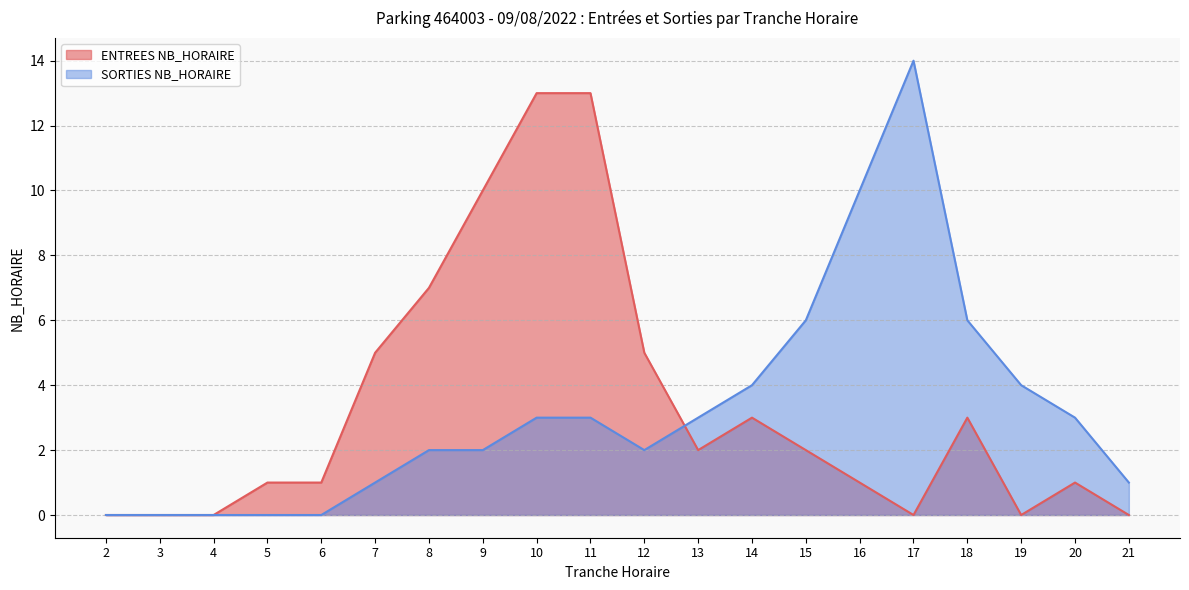

List the labels in order of SORTIES NB_HORAIRE value, smallest first.

2, 3, 4, 5, 6, 7, 21, 8, 9, 12, 10, 11, 13, 20, 14, 19, 15, 18, 16, 17